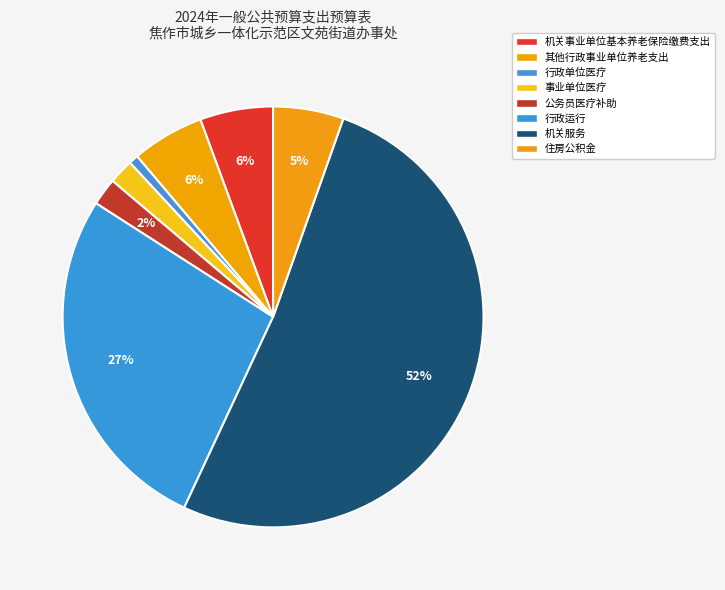

Approximately how many times larger is the value at 行政运行 compared to 事业单位医疗?

14.3